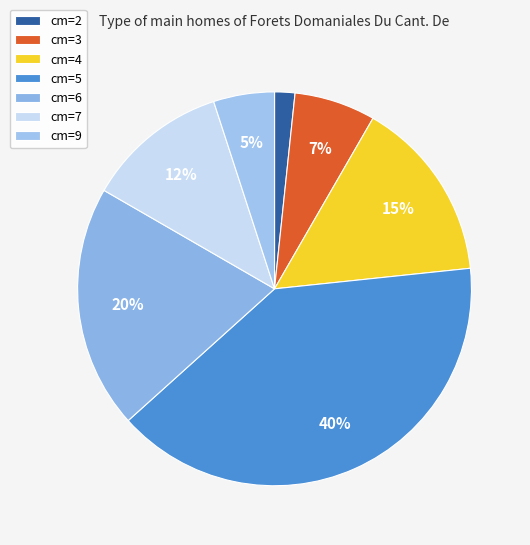

Do cm=6 and cm=9 together represent more than half of the pie?

No